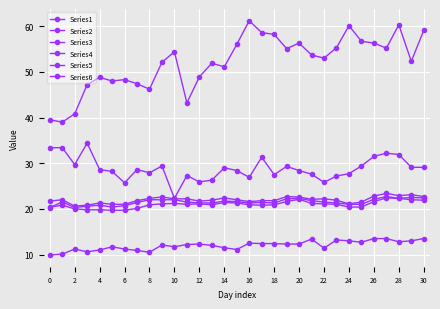

True or false: Series2 and Series4 intersect in this chart.

False